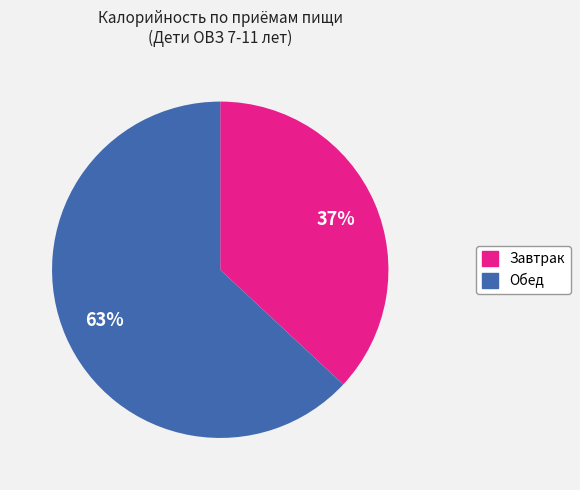

What is the ratio of the value at Обед to the value at Завтрак?

1.7